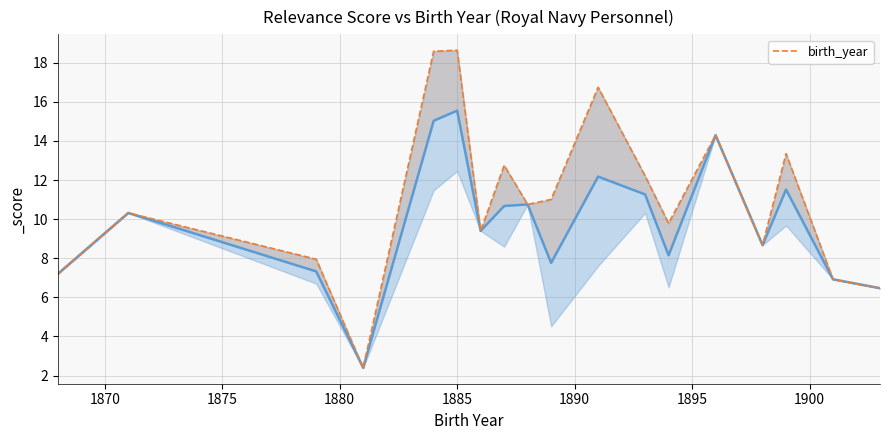

What is the sum of the values at 1895 and 15?

22.7